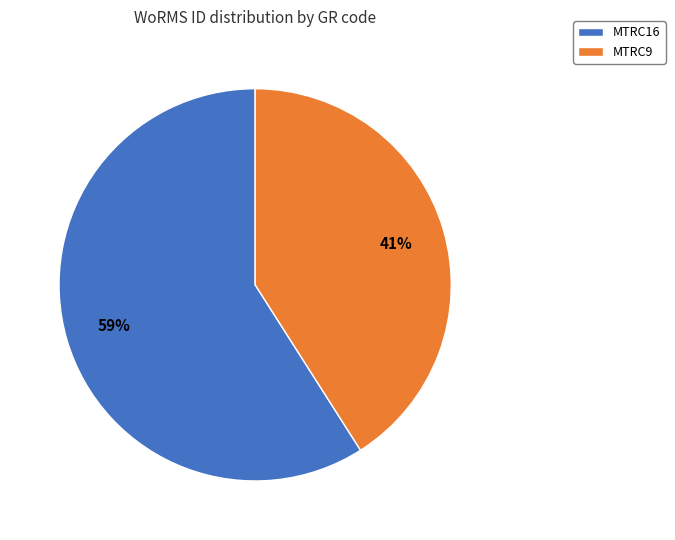

Which category has the smallest portion of the pie?

MTRC9